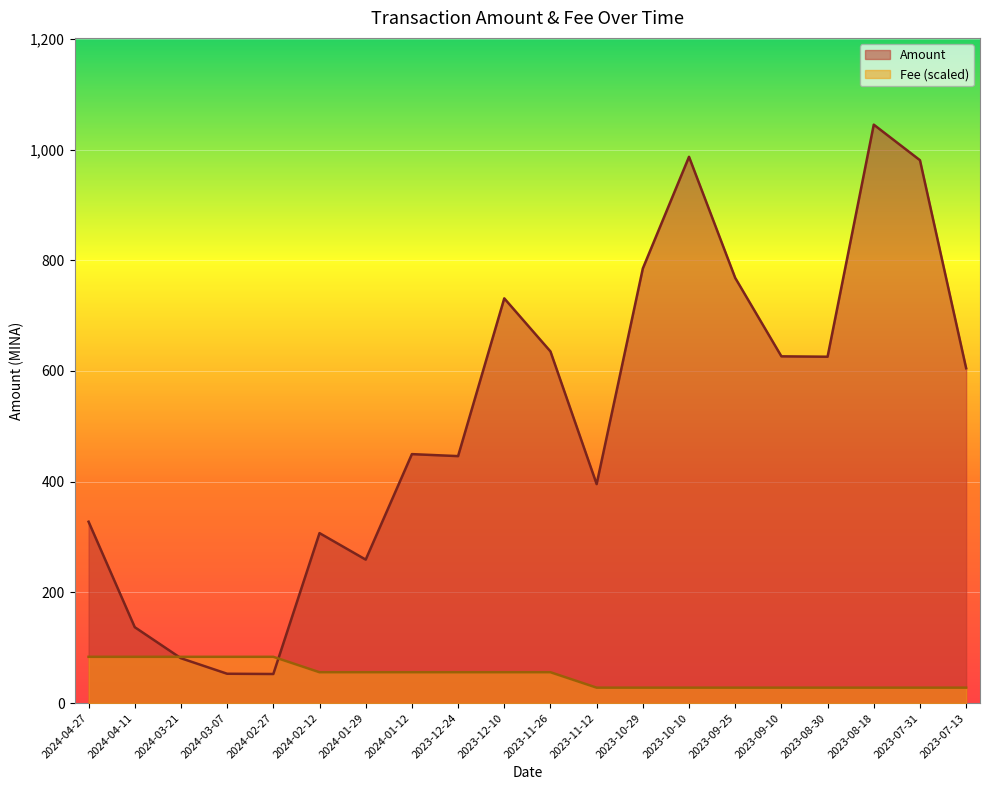

What is the maximum value shown in the chart?

1045.0